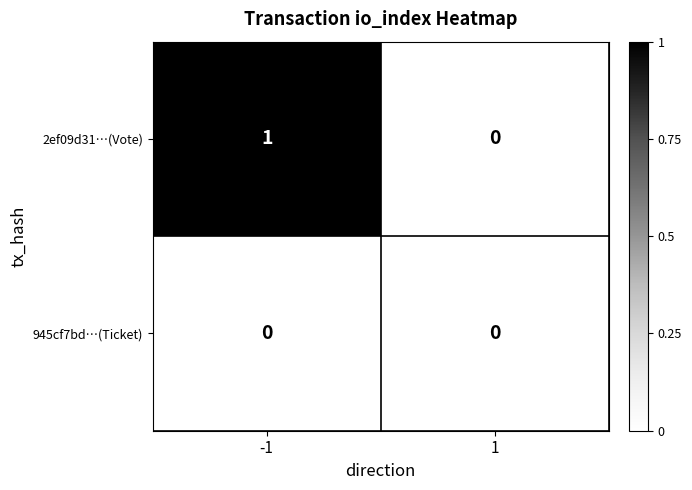

How many categories are shown in the chart?

2